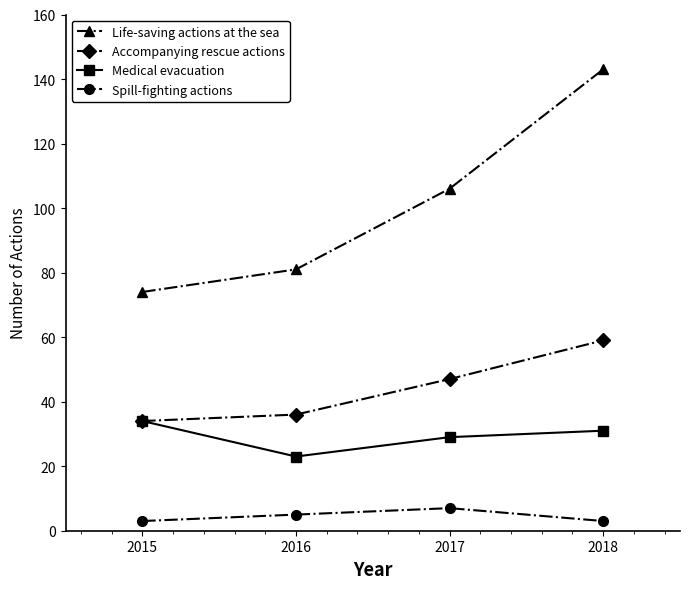

Which series has the largest total across all categories?

Life-saving actions at the sea